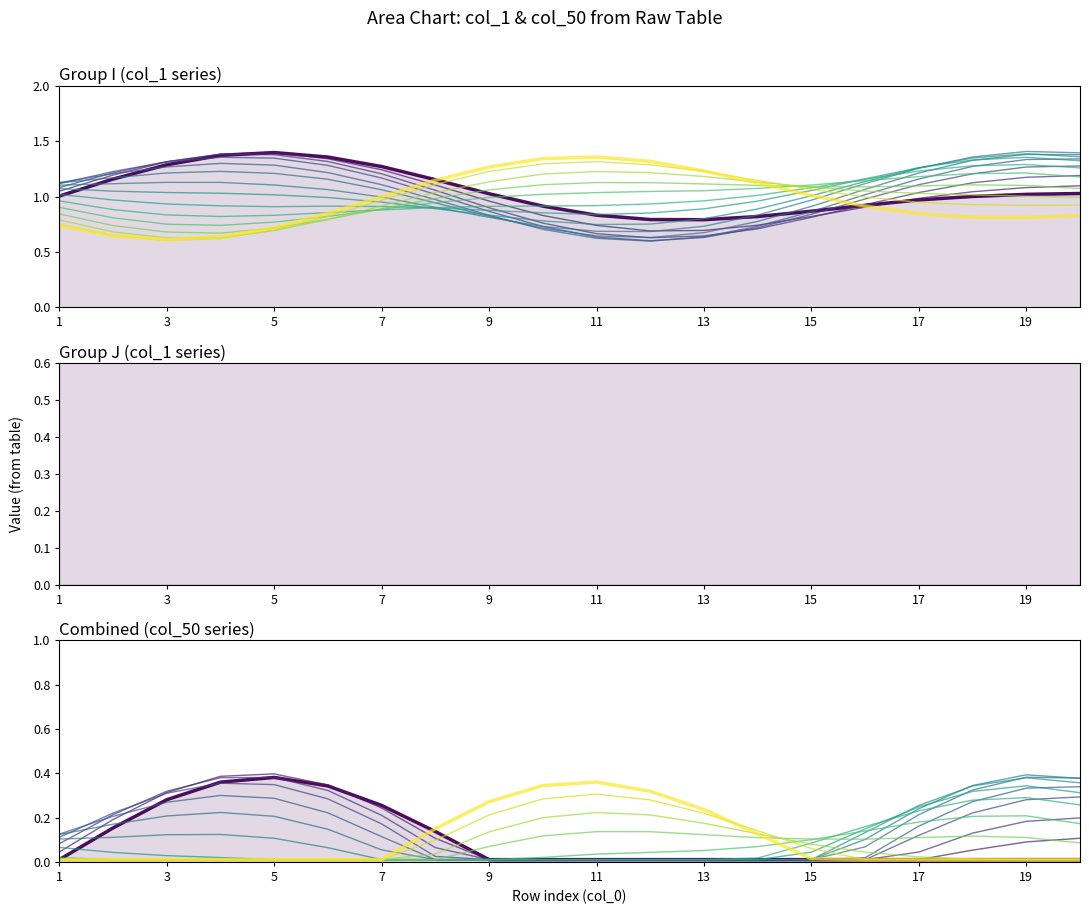

How many categories are shown in the chart?

20